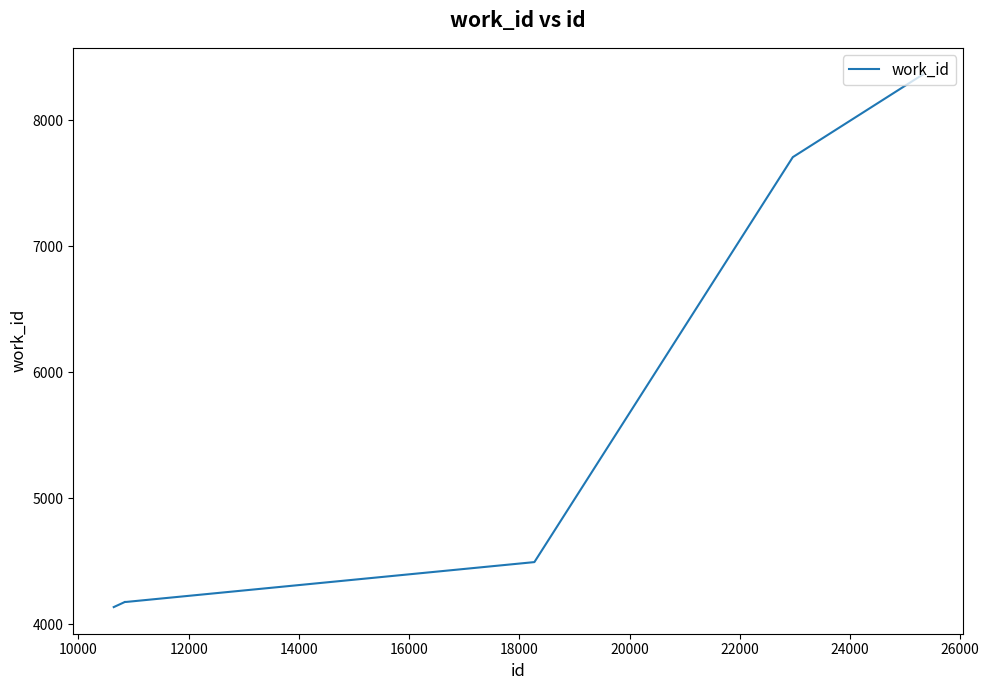

What is the maximum value shown in the chart?

8364